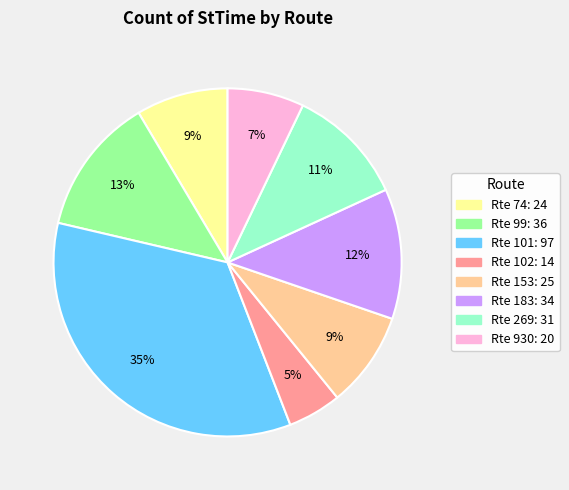

Is there any slice that represents more than half of the pie?

No